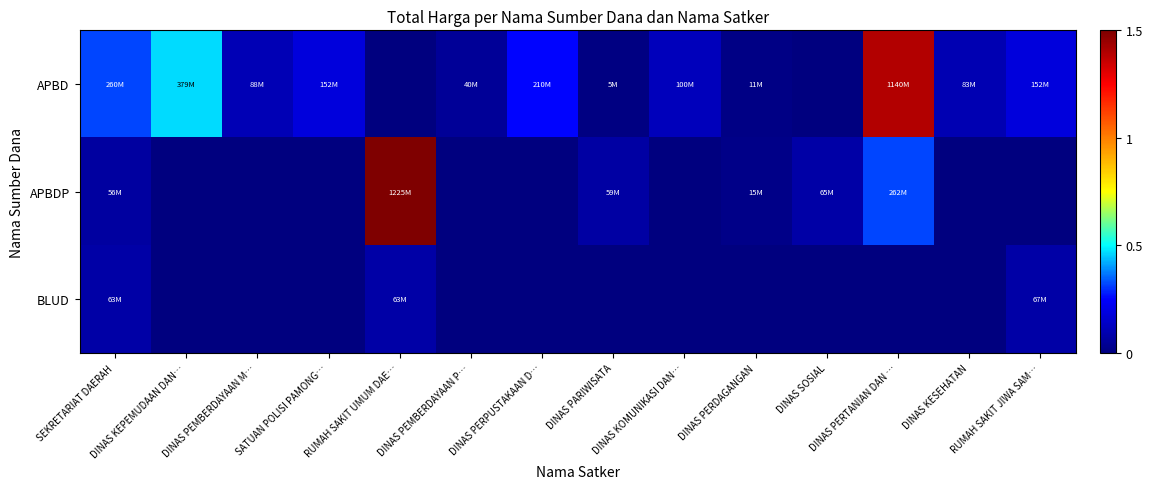

What is the total value across all series at DINAS PERPUSTAKAAN D…?

0.3